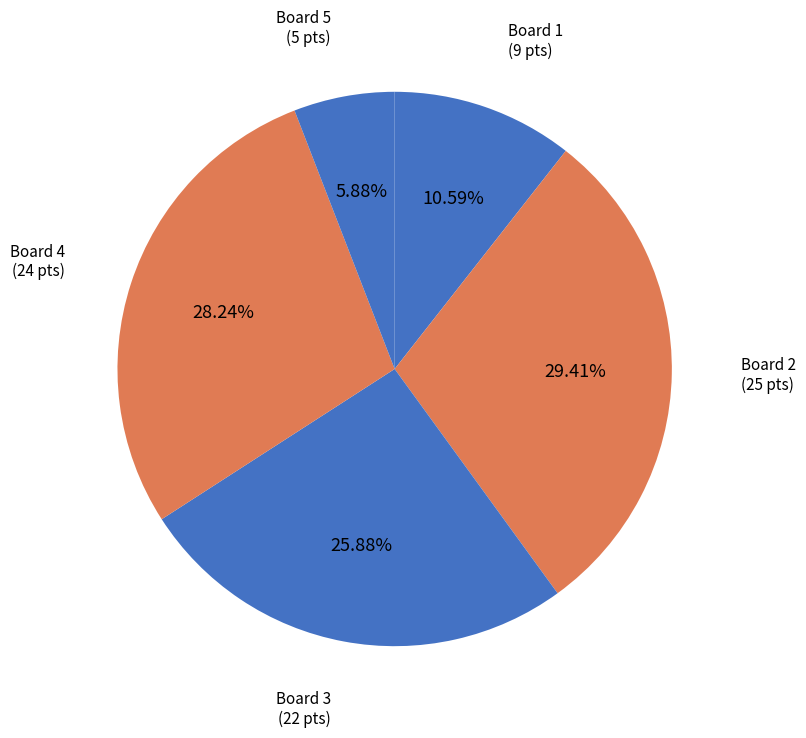

How many slices are in this pie chart?

5